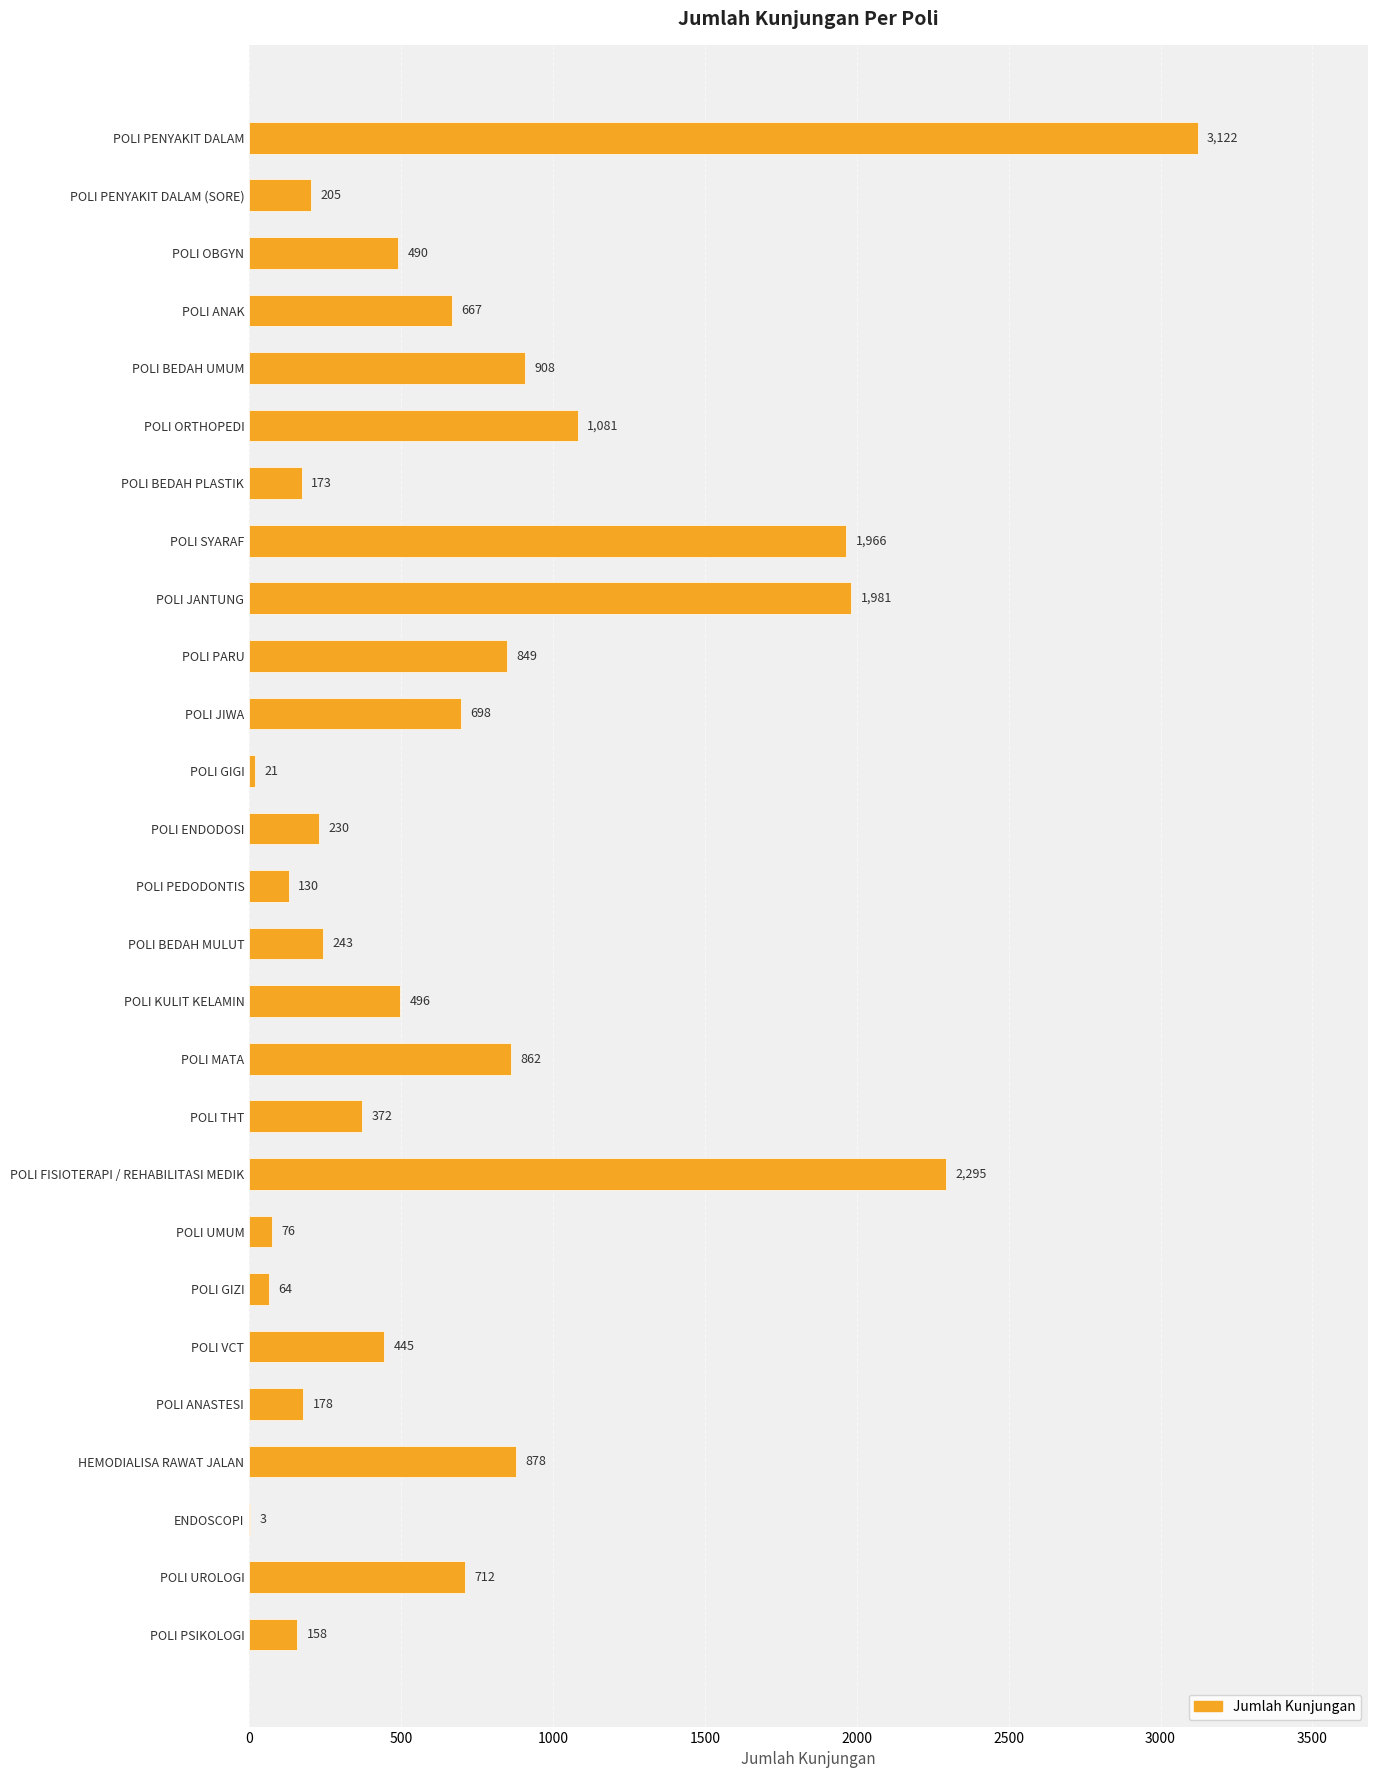

Where is the data nearest to the value 1562?

POLI SYARAF